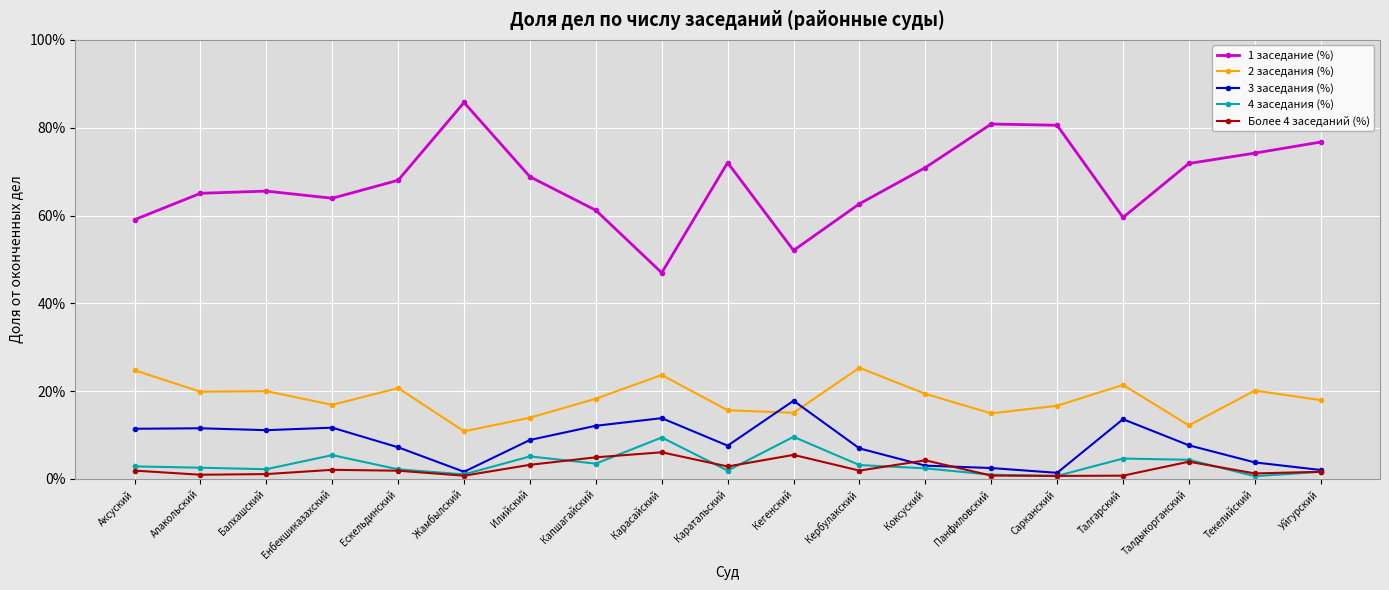

Is the value of 2 заседания (%) at Кербулакский greater than the value of 1 заседание (%) at Коксуский?

No